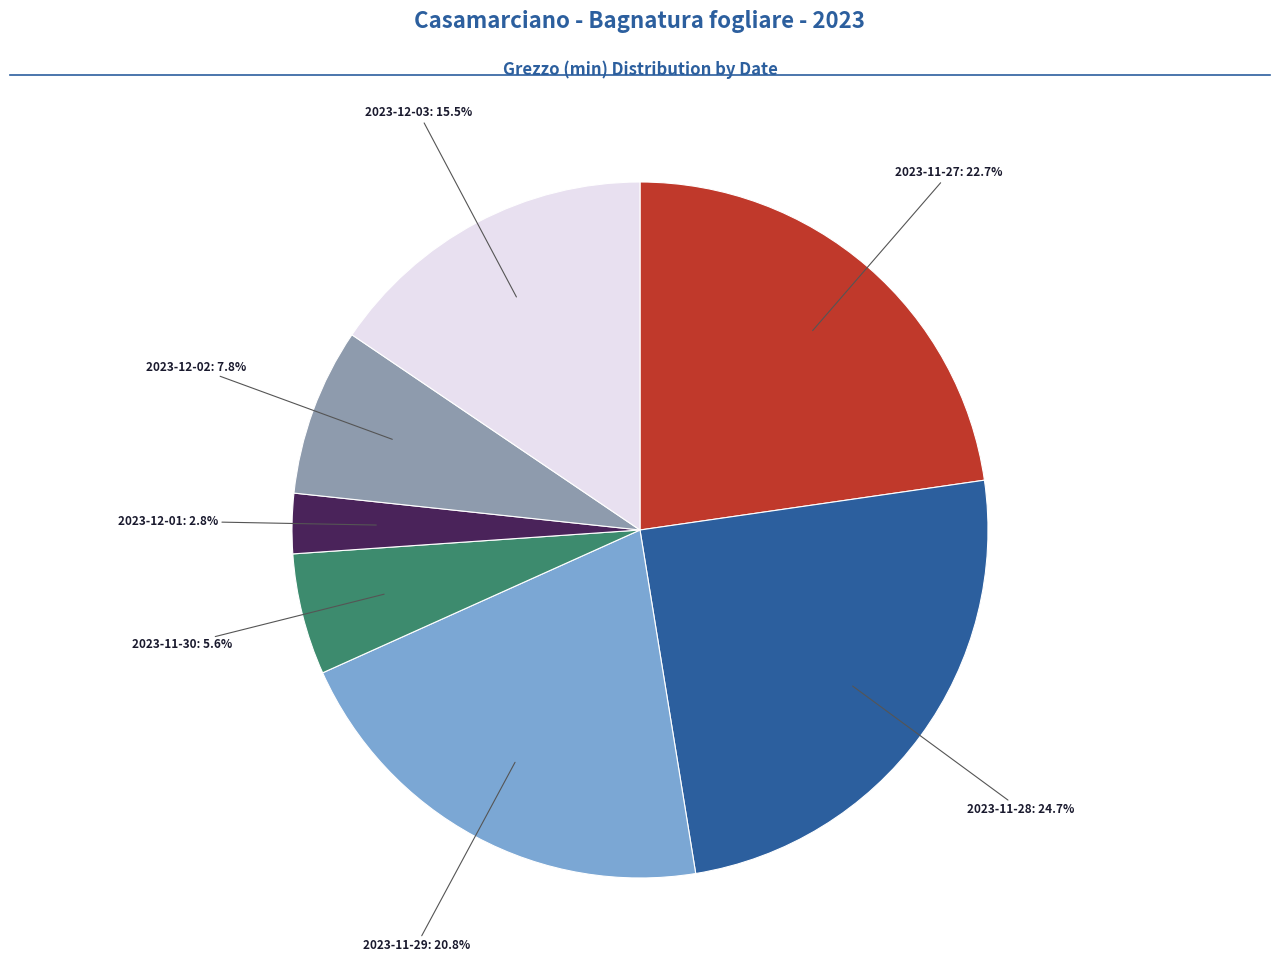

Is there a majority slice in this chart?

No